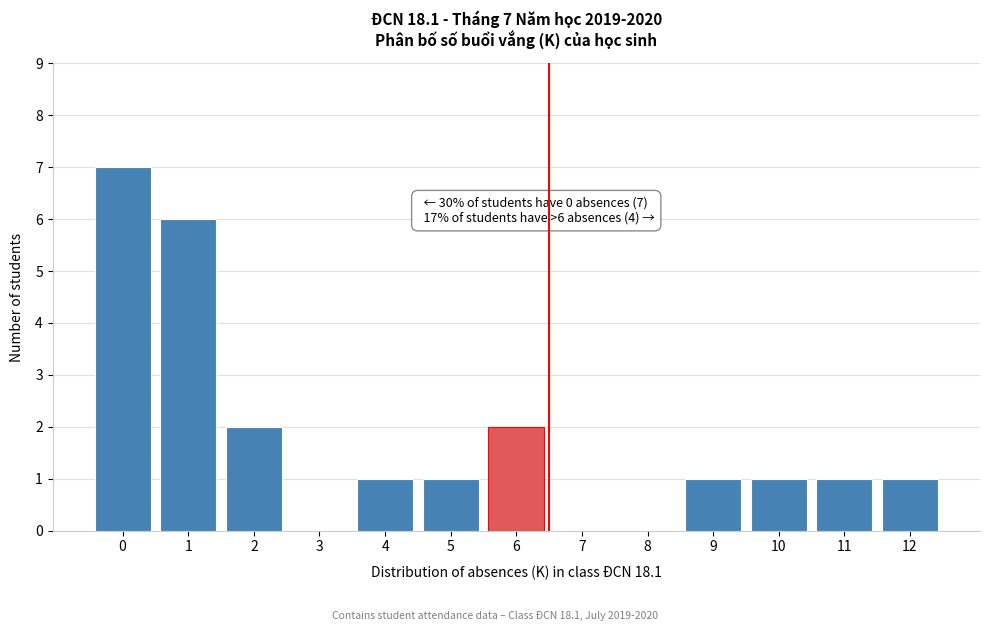

Reading right to left, what are all the values shown in this chart?

12=1	11=1	10=1	9=1	8=0	7=0	6=2	5=1	4=1	3=0	2=2	1=6	0=7